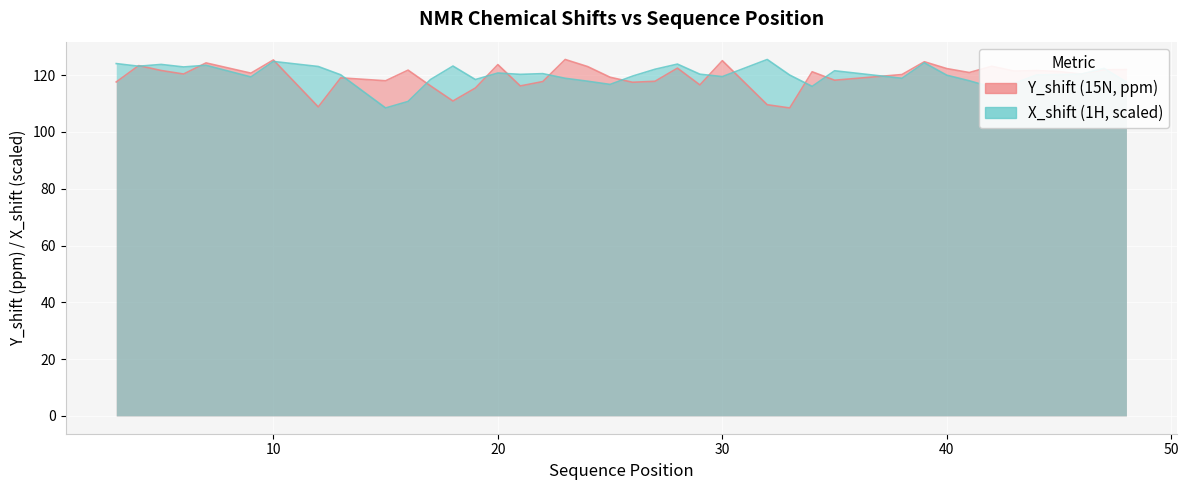

How many times do X_shift and Y_shift cross each other?

17